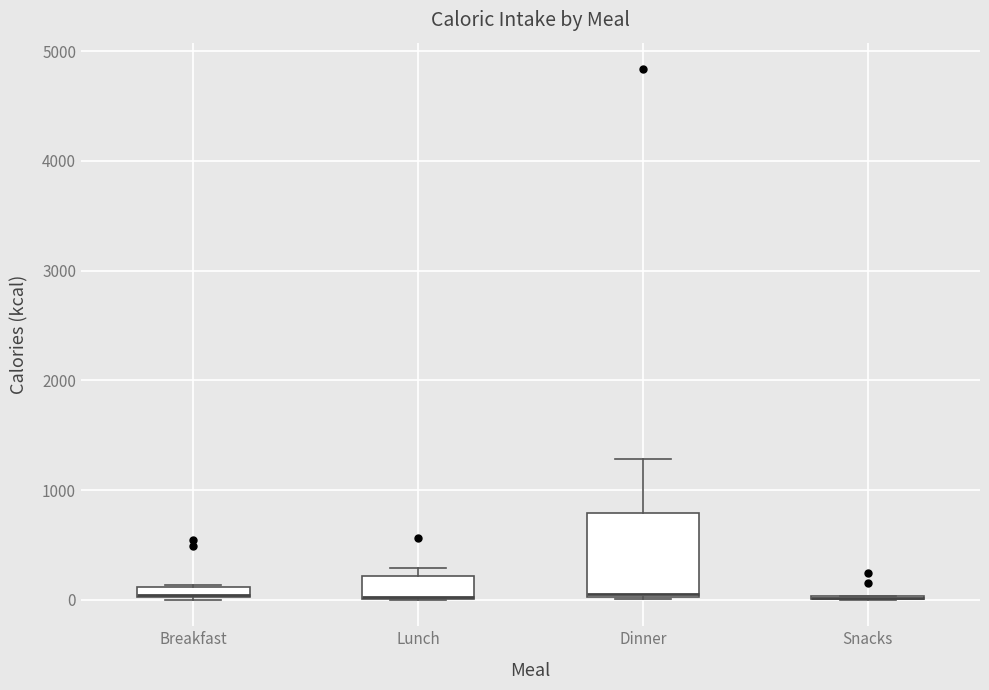

Where is the upper edge of the box for Lunch on the y-axis? The values are not printed on the chart, so give them approximately, as read against the axis.

200